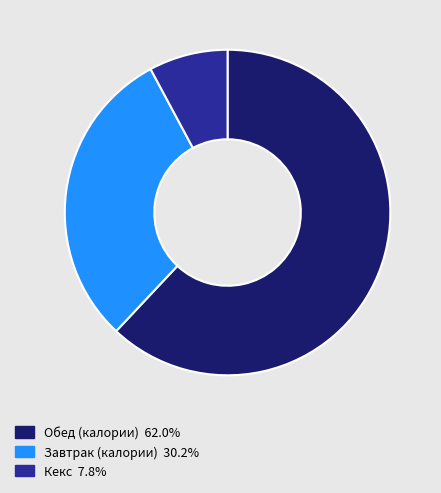

Does any single category account for the majority?

Yes